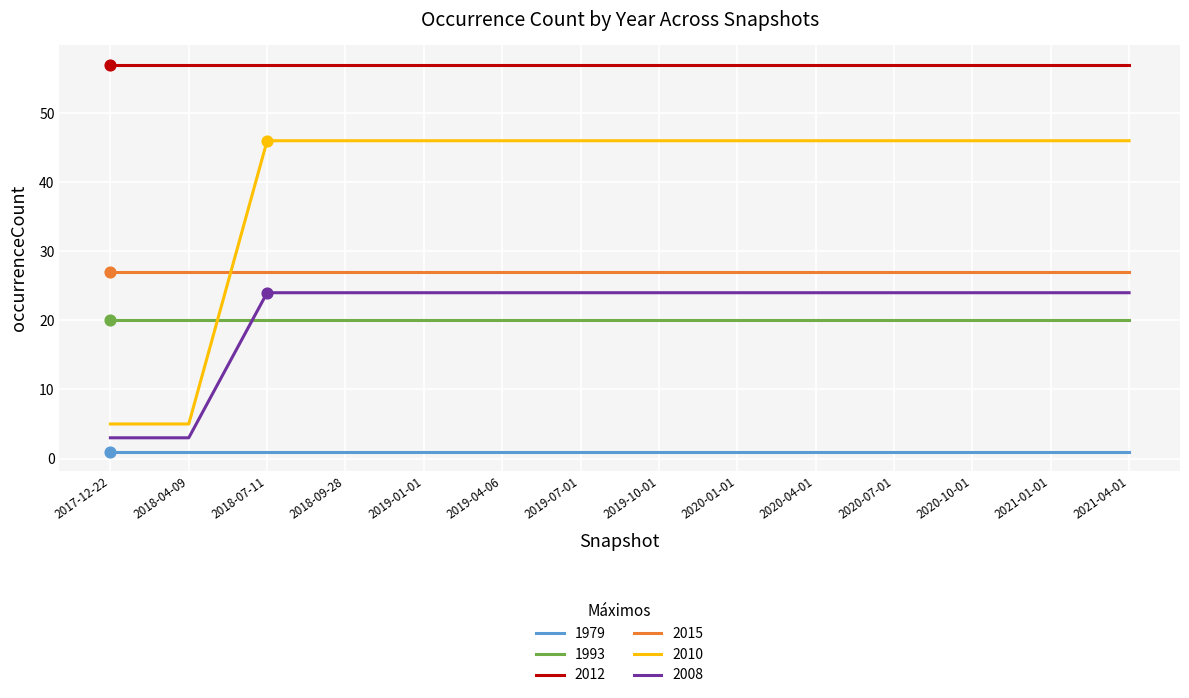

At how many categories does at least one series exceed 52?

14